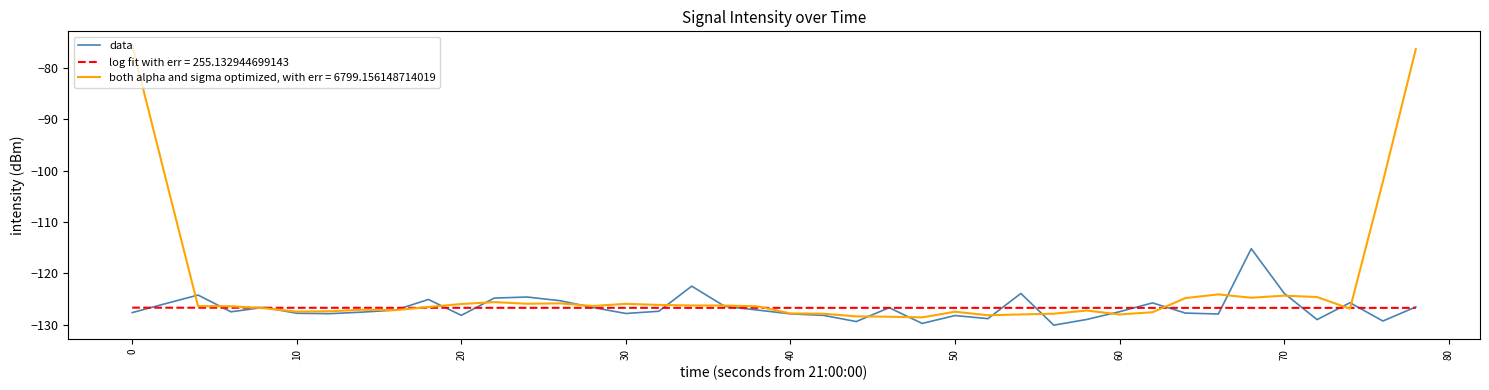

What is the lowest value of the log fit with err = 255.132944699143 series?

-126.7